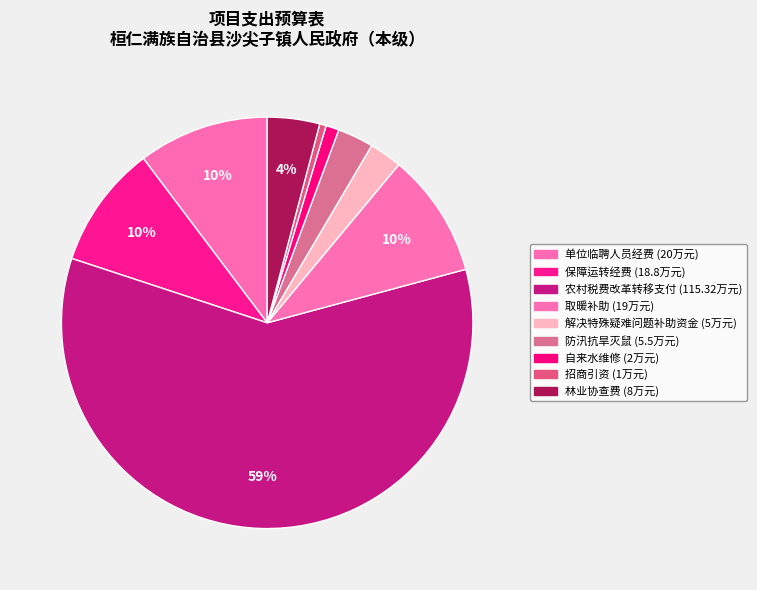

To the nearest percent, what is the average slice percentage?

11%